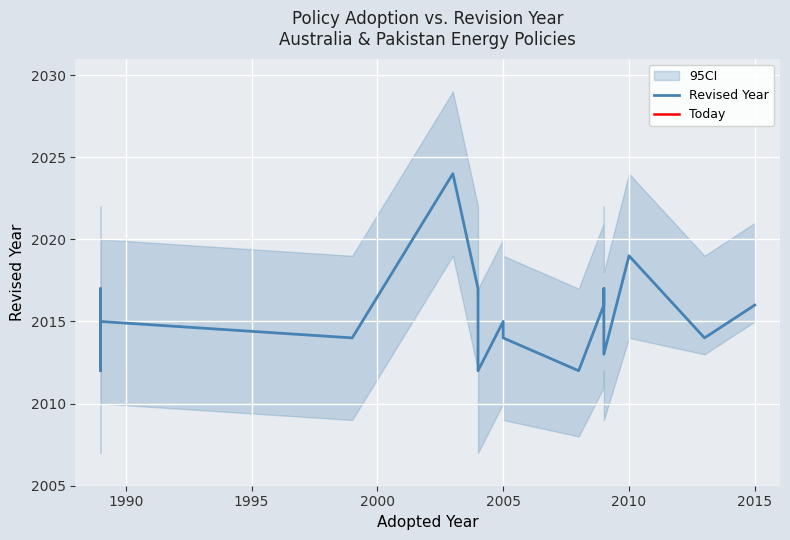

True or false: Adopted and Revised intersect in this chart.

True